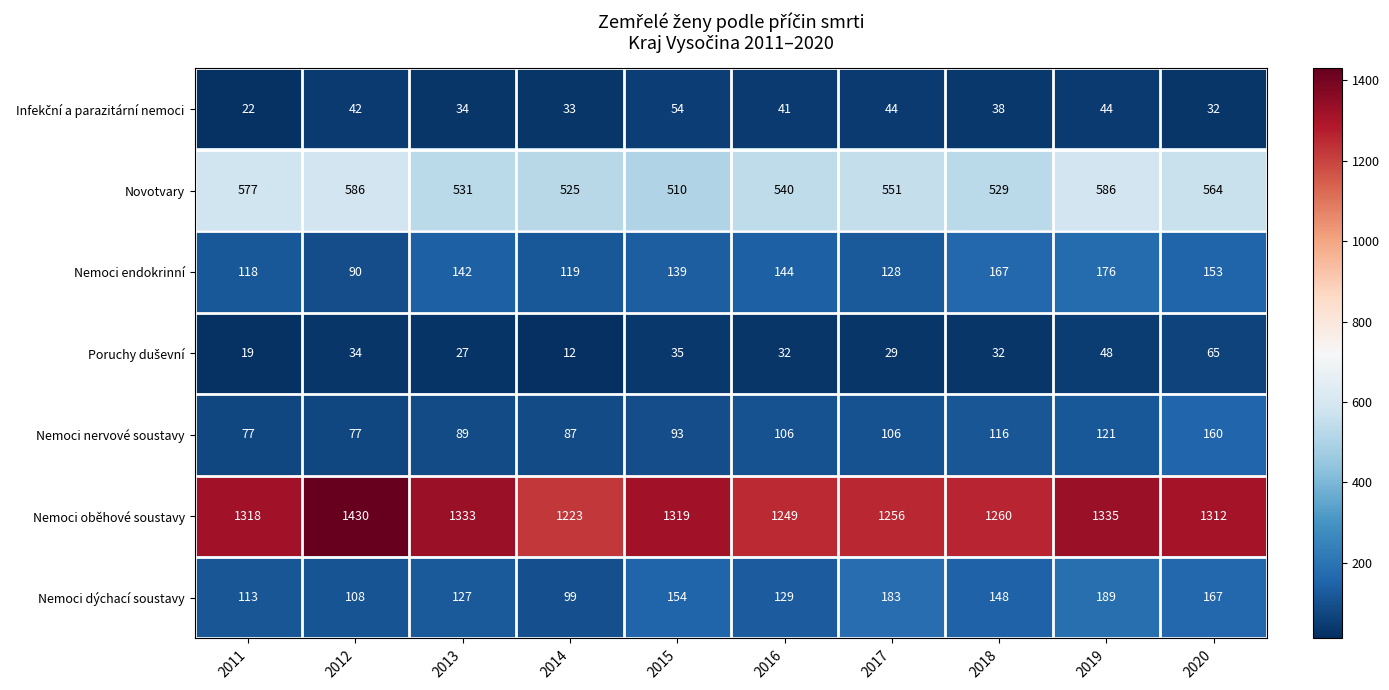

At which category is the sum across all series the highest?

2019